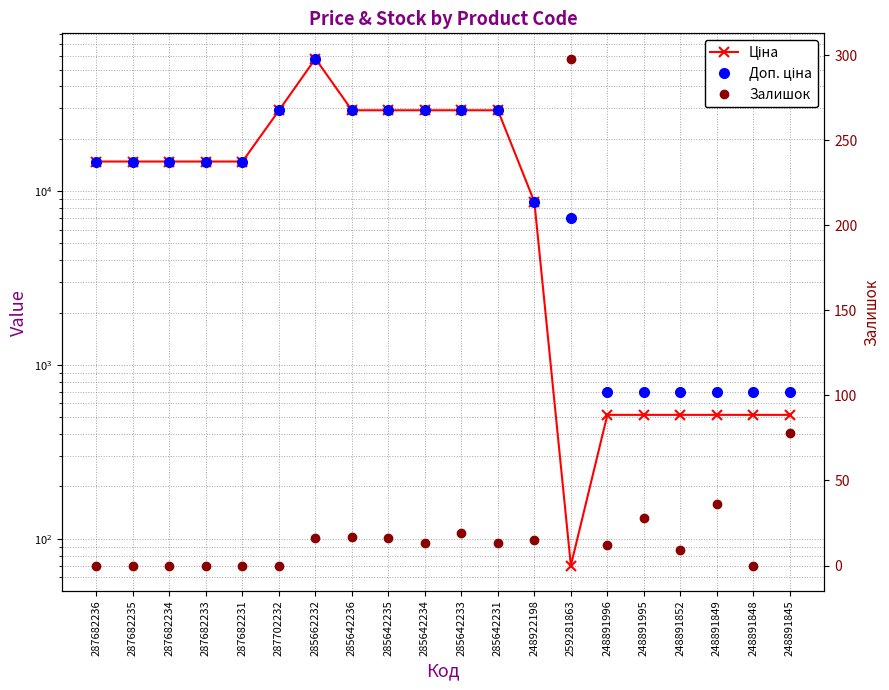

What is the approximate value of Доп. ціна at 287702232?

29119.2